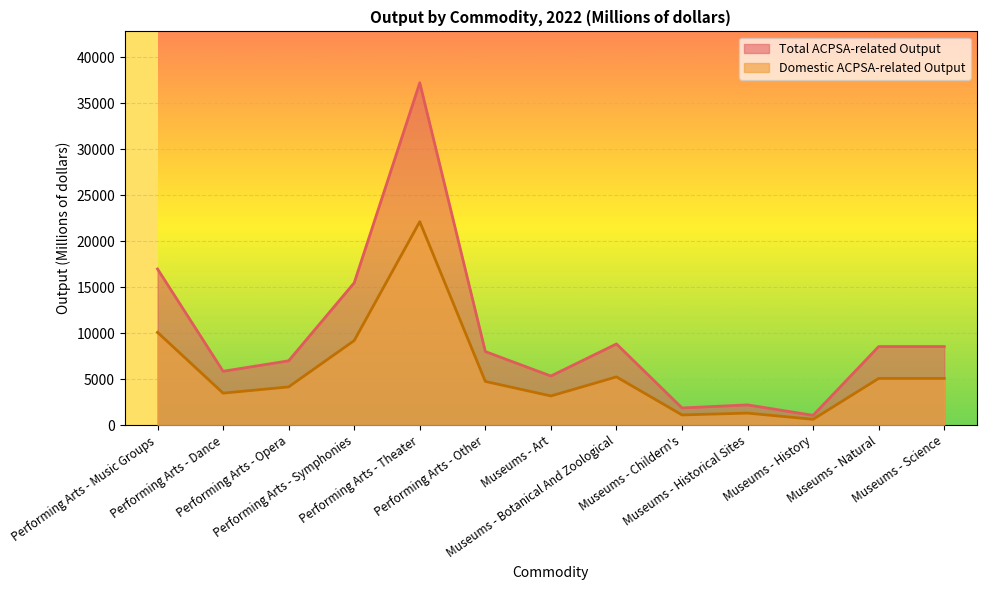

How many data points in Domestic ACPSA-related Output are above 4755?

6